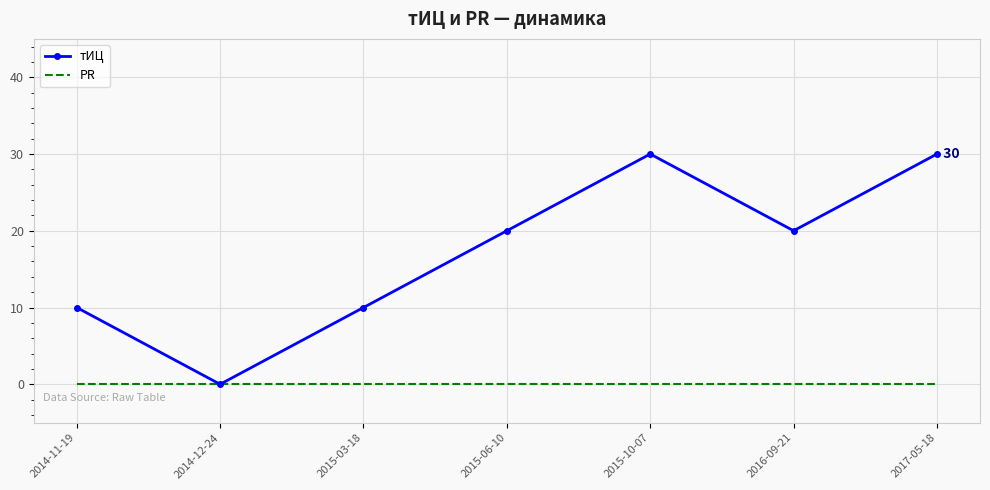

What is the difference between the maximum and second lowest values in the тИЦ series?

20